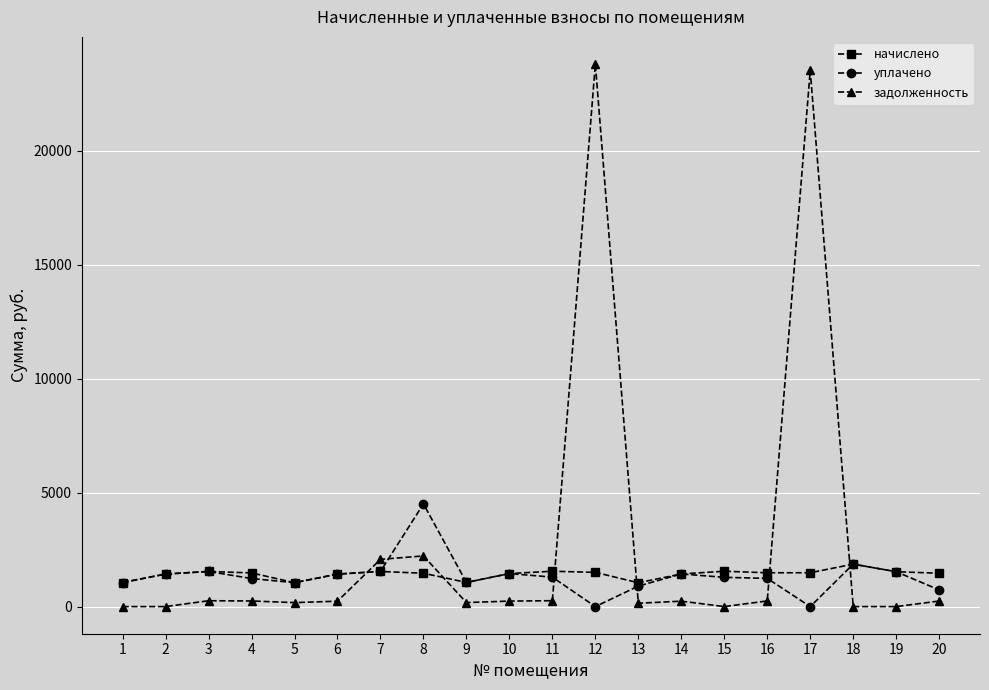

At how many categories does at least one series exceed 17663?

2